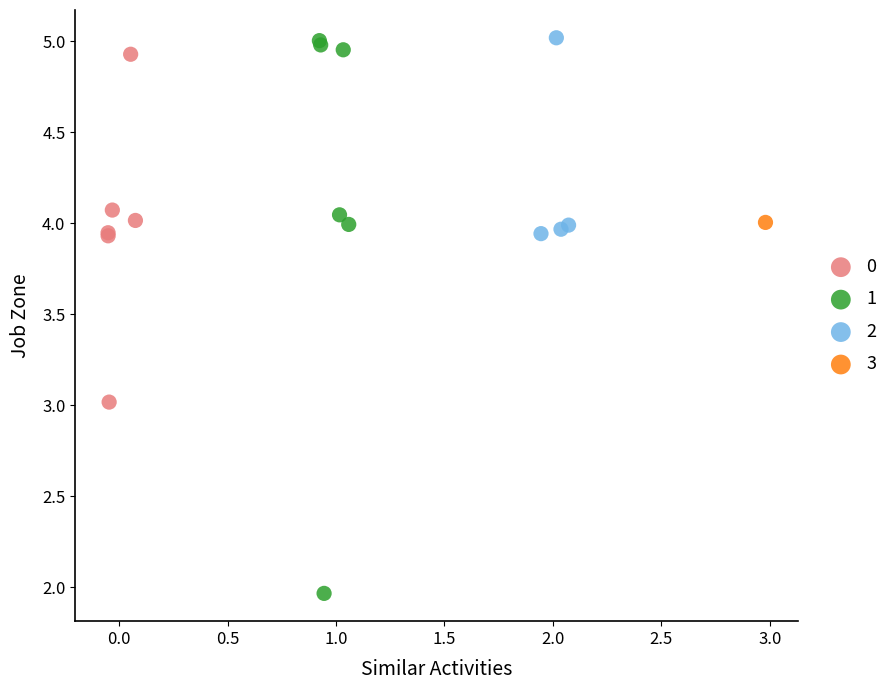

What are all the series names shown in the legend?

0, 1, 2, 3